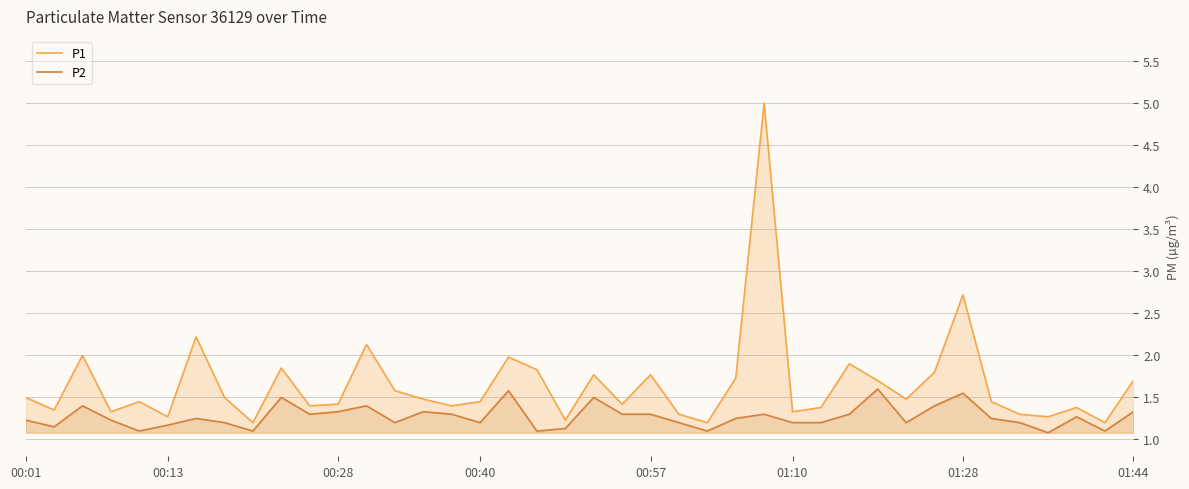

True or false: P1 has a value of 1.9 at 9.

True